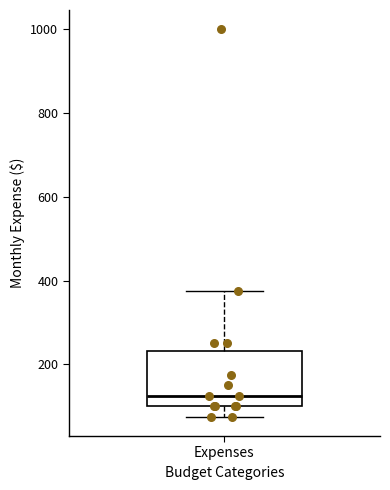

Transcribe this box plot: give where the median line is, the range the box spans, and where the two whiskers end, as read against the y-axis. The values are not printed on the chart, so give them approximately, as read against the axis.

median 120, box 100 to 240, whiskers 80 to 380